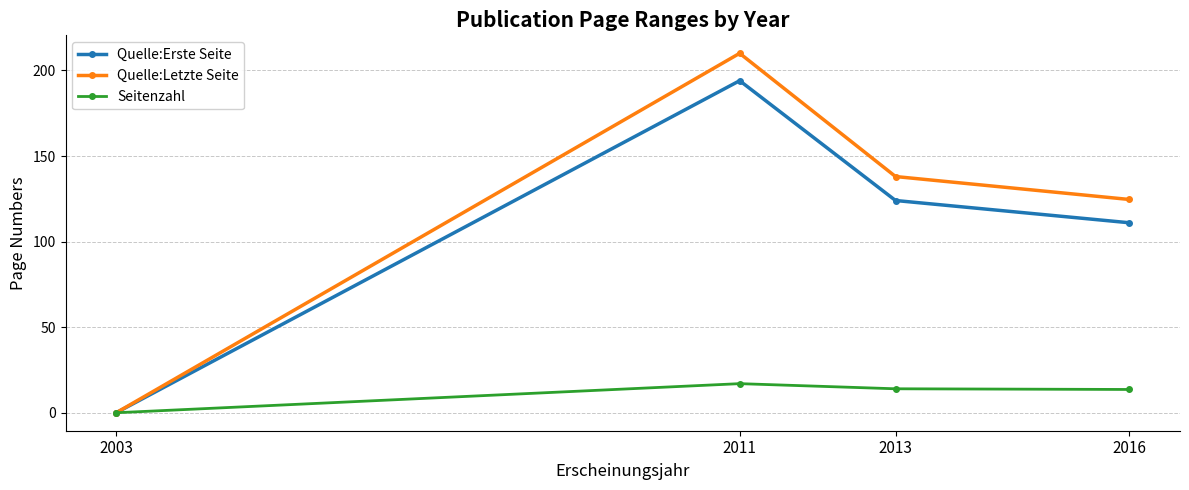

What is the value of the Quelle:Erste Seite point at the 2nd from the left?

194.0